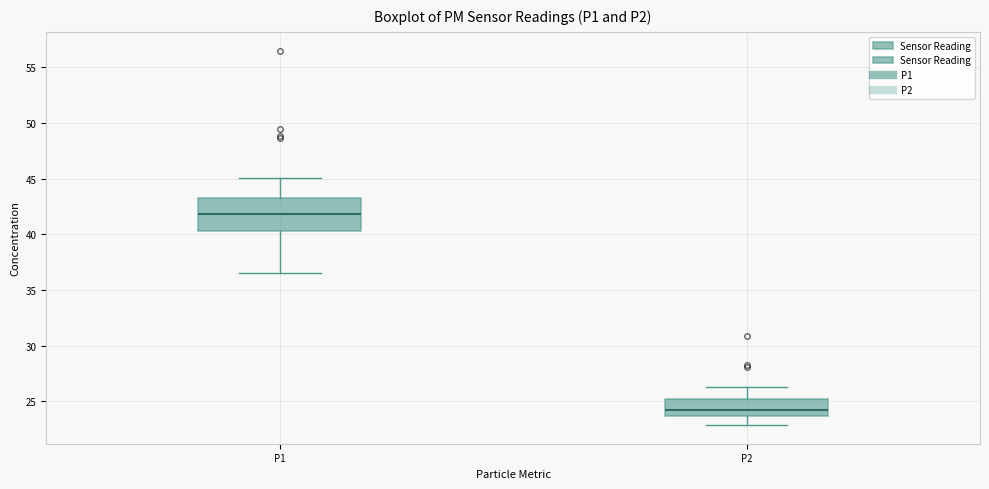

Which box's median line is the lowest?

P2